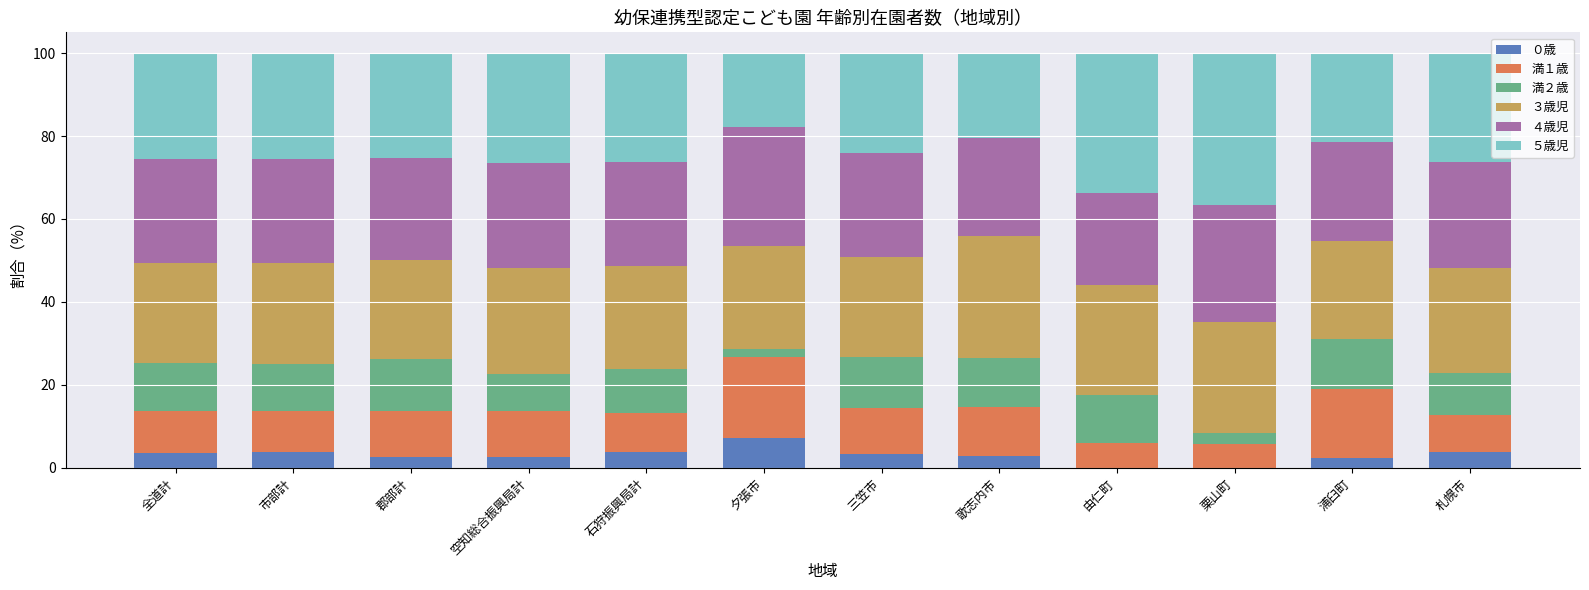

What is the total value across all series at 三笠市?

100.0